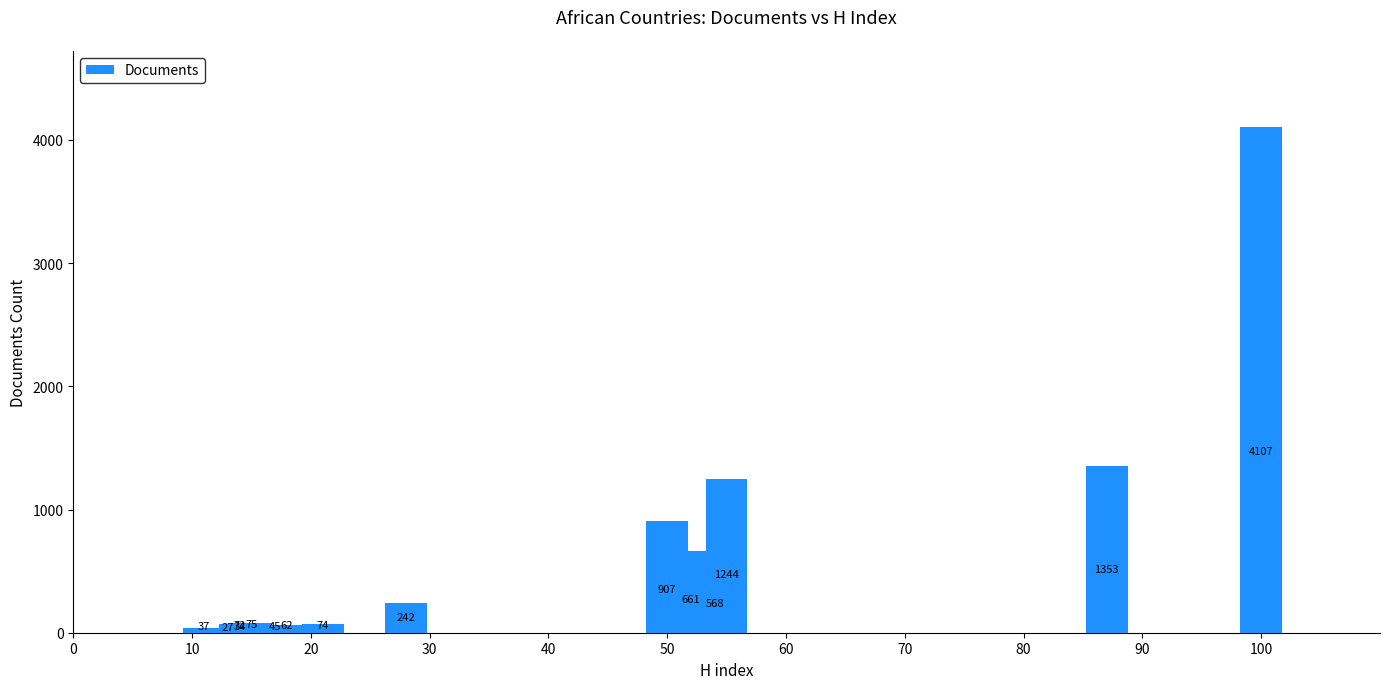

What is the minimum value shown in the chart?

27